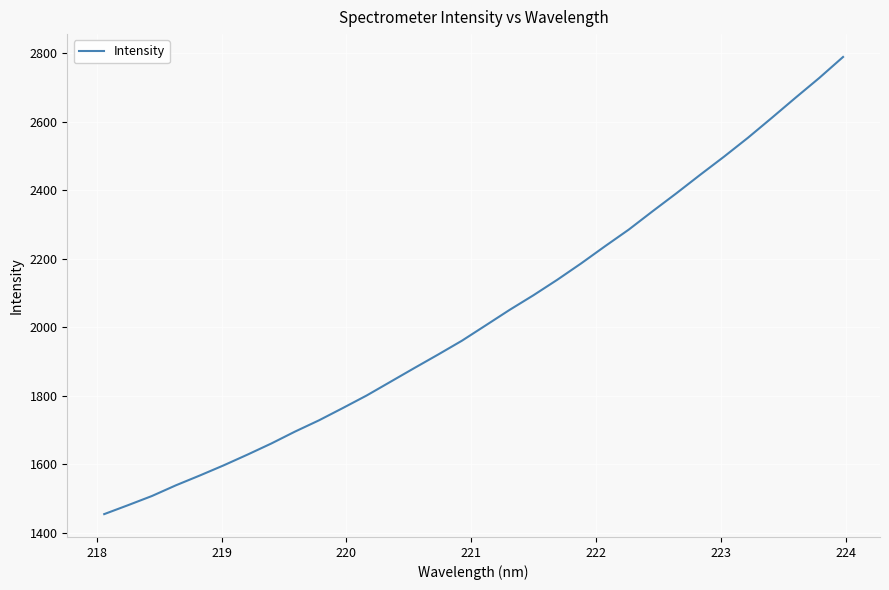

What is the difference between the maximum and minimum values?

1335.3